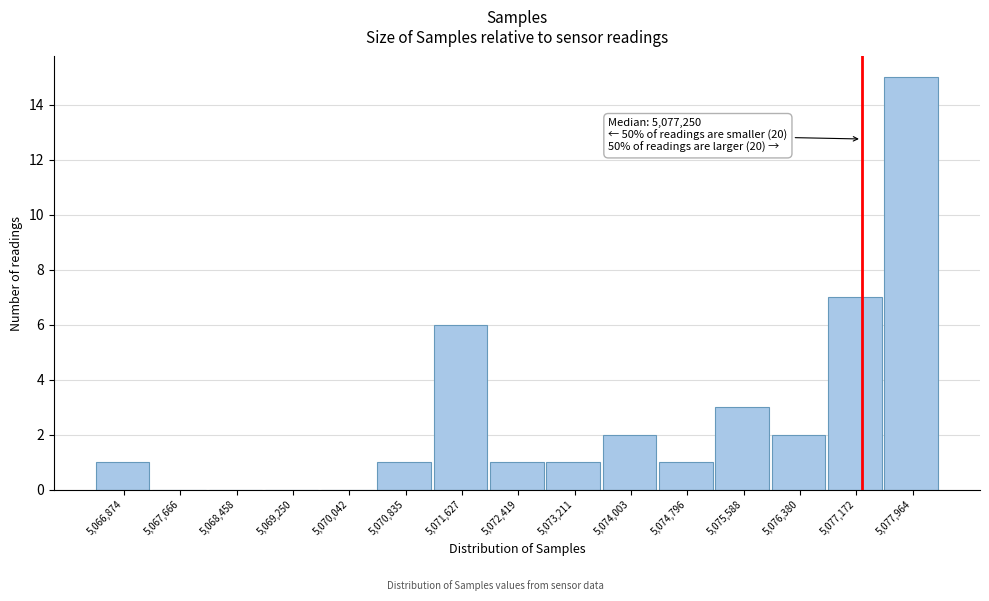

Over which range of the x-axis is the bar tallest?

5077600 to 5078400